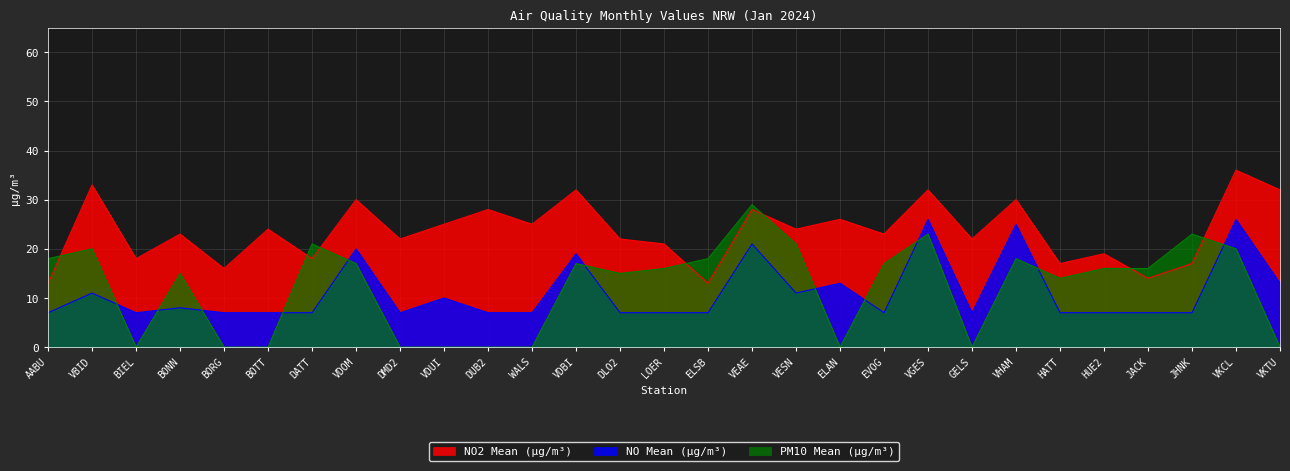

Where does the NO2 Mean (µg/m³) series first go above 23?

VBID